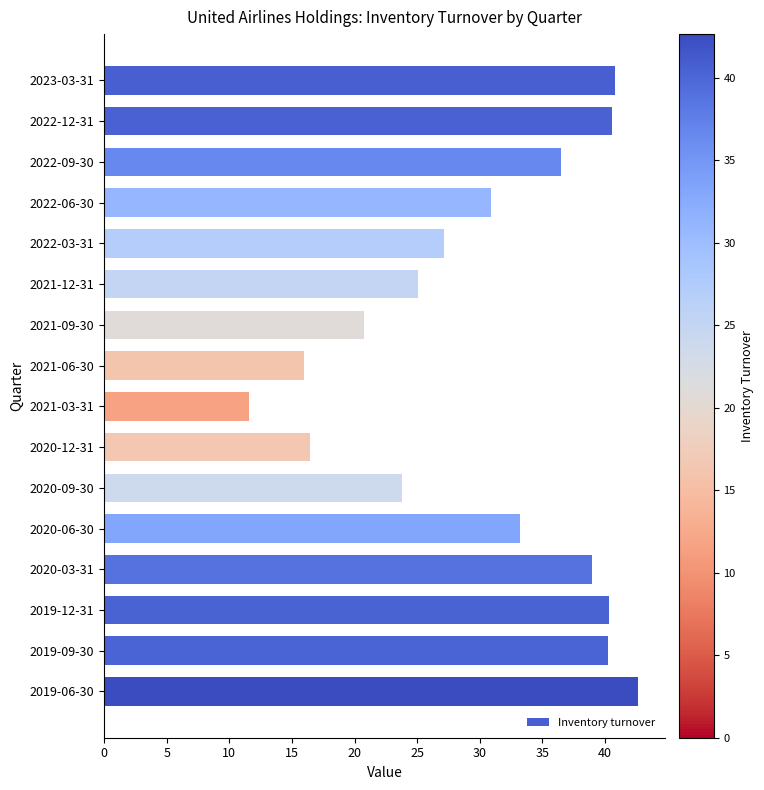

What is the value of the 8th bar from the top?

16.0